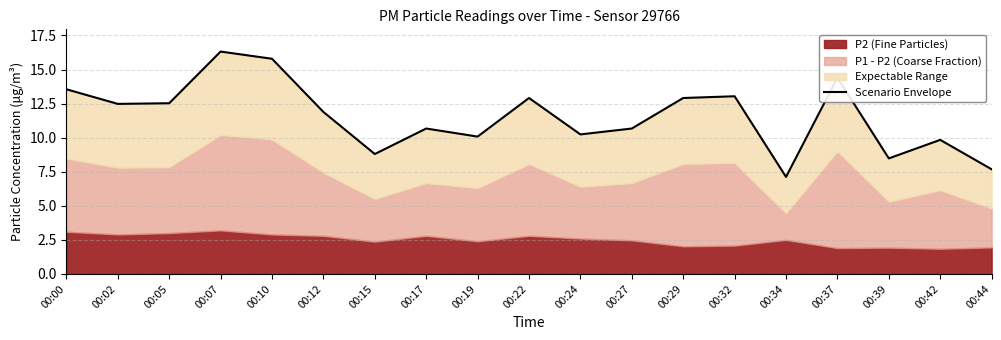

Where is the first local maximum?

00:07